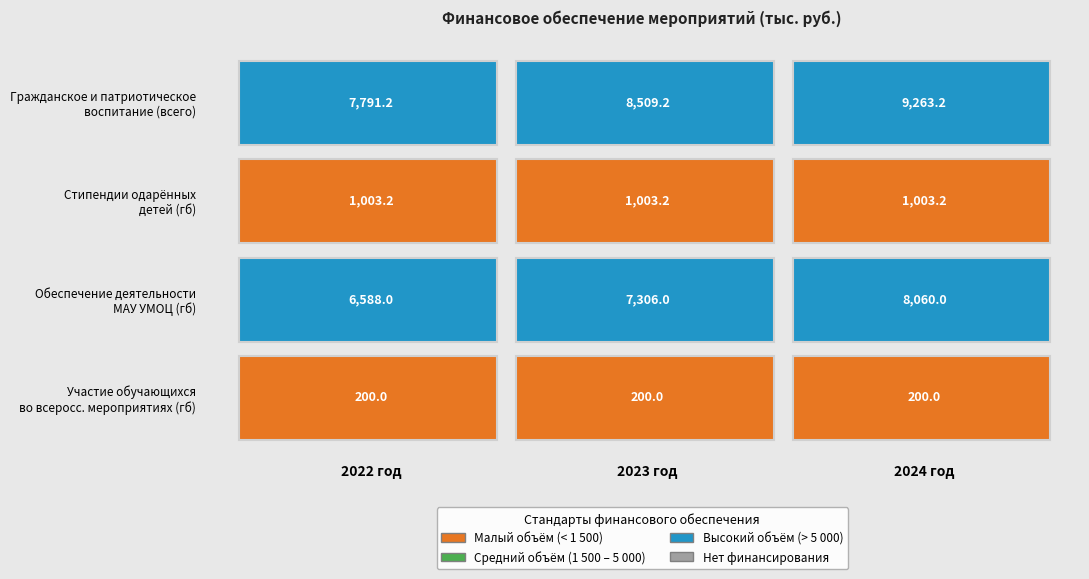

What is the spread (max minus min) of values at 0?

7591.2